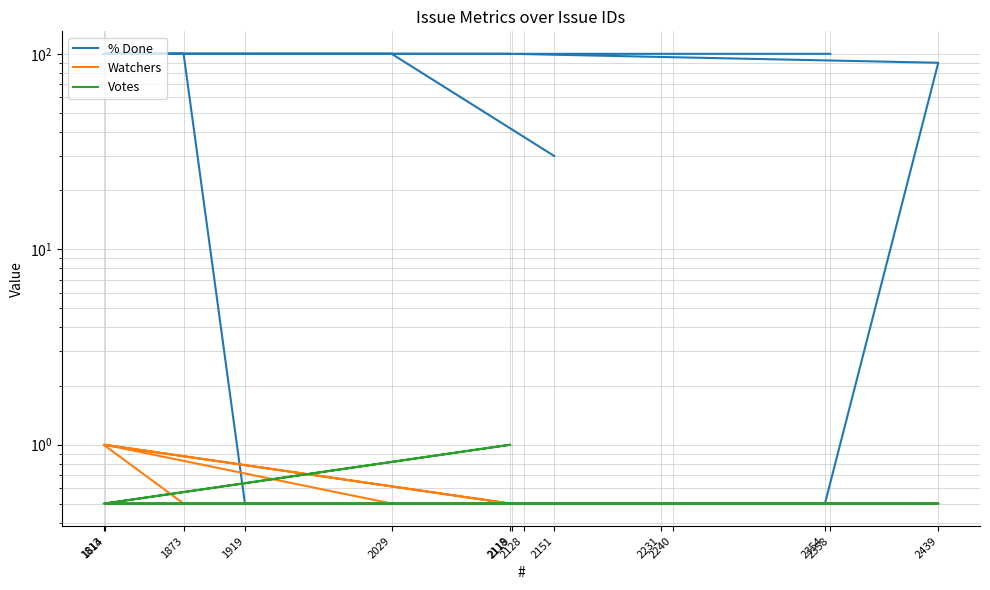

At which category is the sum across all series the highest?

1814